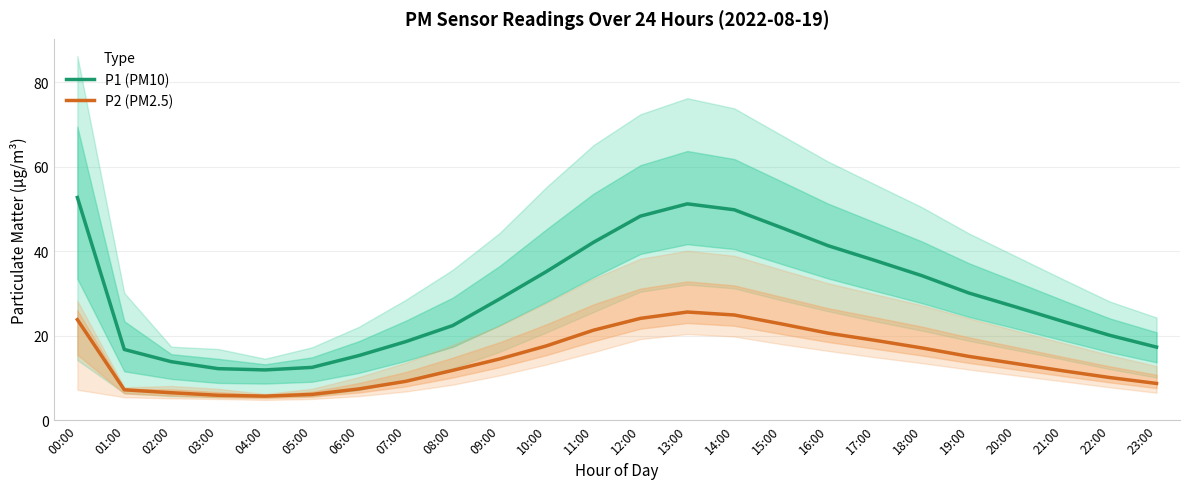

Reading left to right, transcribe all the data shown in this chart.

P1 (PM10): 52.7	16.7	13.8	12.2	11.9	12.5	15.3	18.6	22.4	28.7	35.2	42.1	48.3	51.2	49.8	45.6	41.3	37.8	34.2	30.1	26.8	23.4	20.1	17.3
P2 (PM2.5): 23.8	7.2	6.5	5.9	5.7	6.1	7.4	9.2	11.8	14.5	17.6	21.3	24.1	25.6	24.9	22.8	20.6	18.9	17.1	15.1	13.4	11.7	10.1	8.7